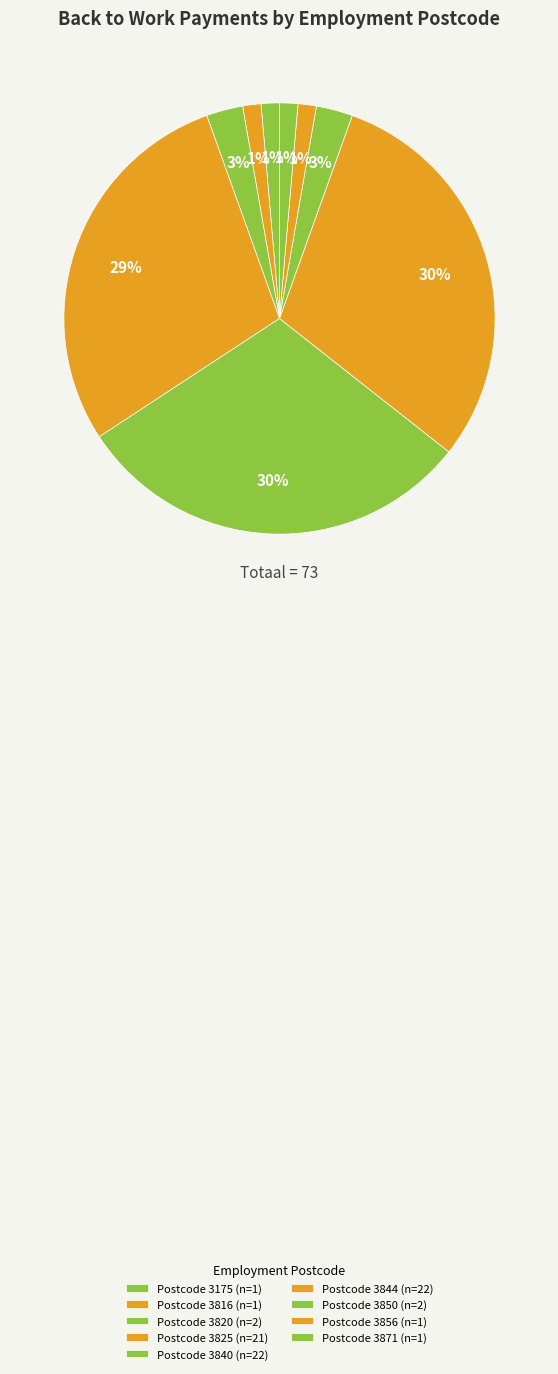

To the nearest percent, what is the difference between the largest and smallest slice percentages?

29%